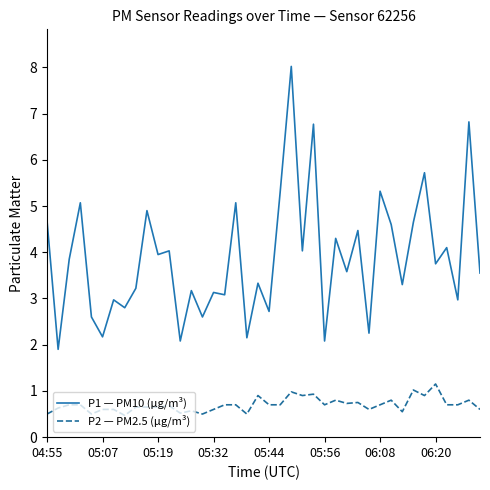

What is the minimum value for P1 — PM10 (μg/m³)?

1.9